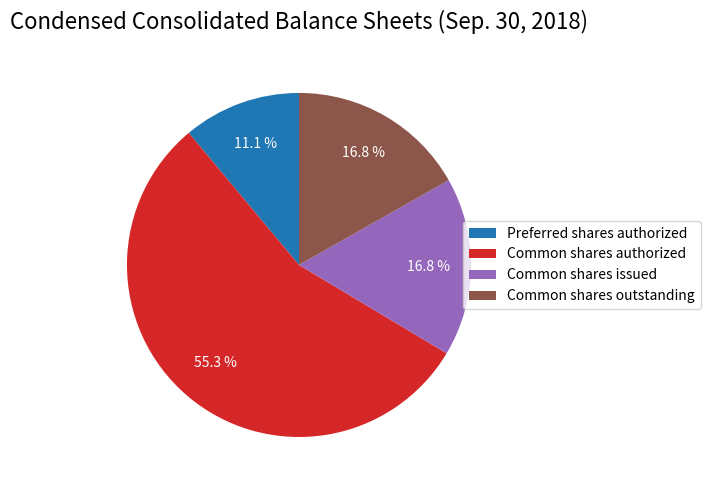

To the nearest percent, what is the difference between the largest and smallest slice percentages?

44%